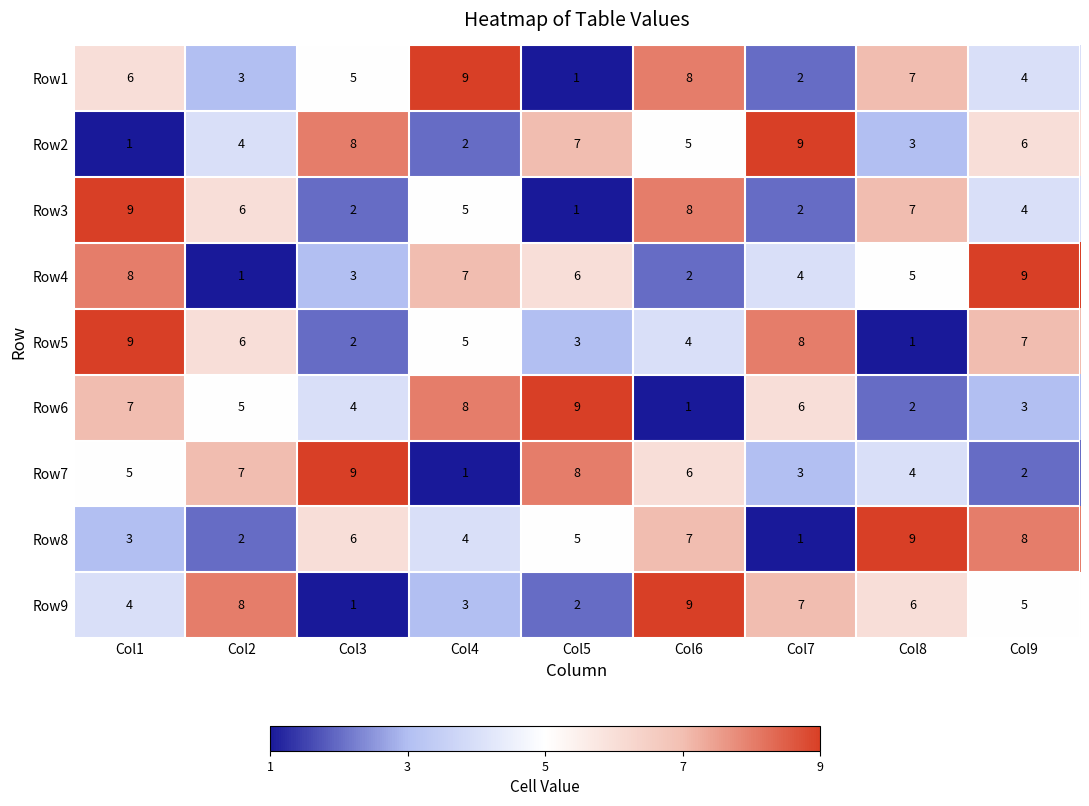

Which series changed the most between Col5 and Col8?

Row6